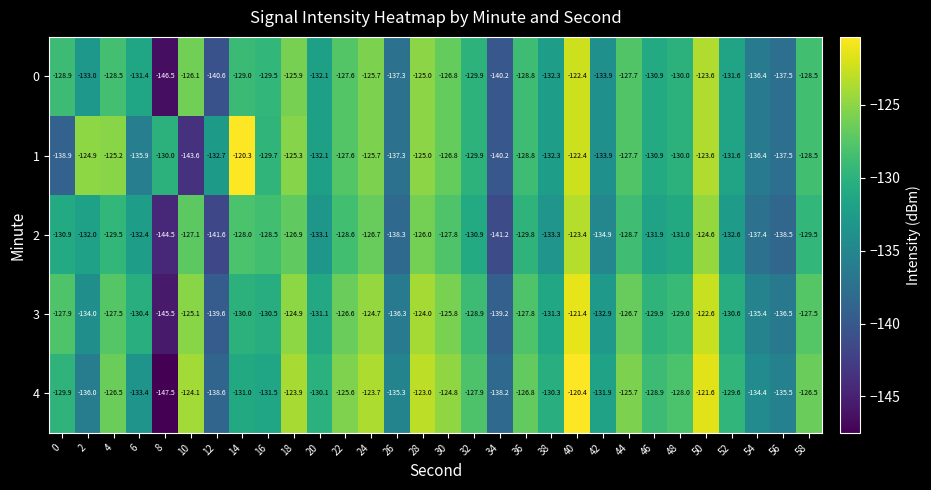

Rank the series by their maximum value, from highest to lowest.

1, 4, 3, 0, 2